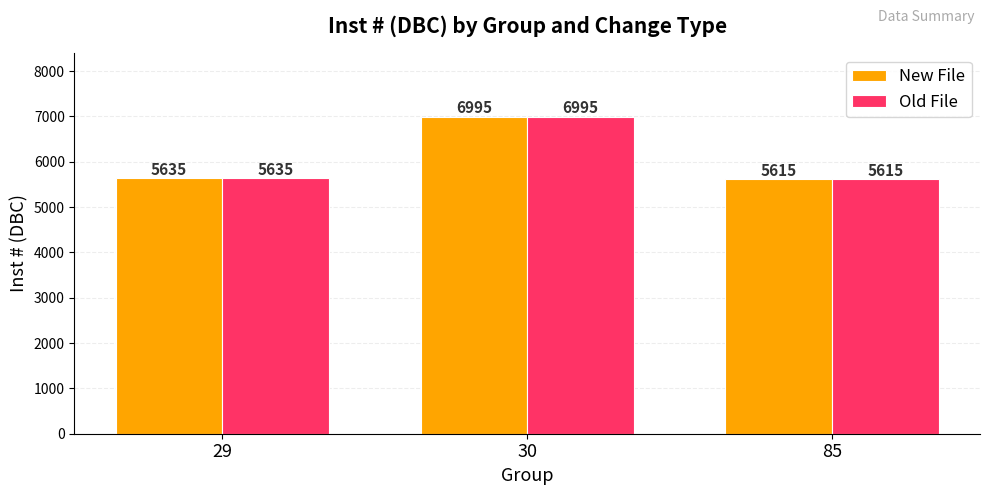

What is the average value of the Old File series?

6082